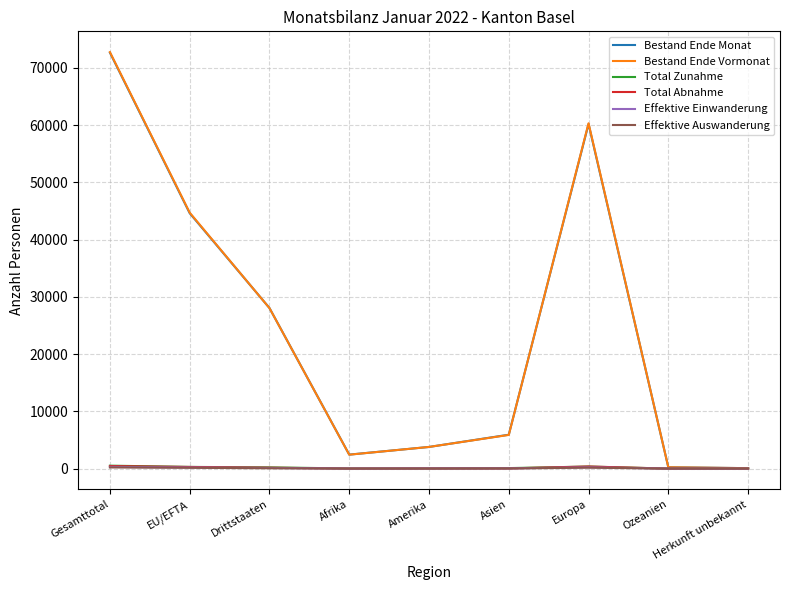

What is the average value of the Effektive Einwanderung series?

101